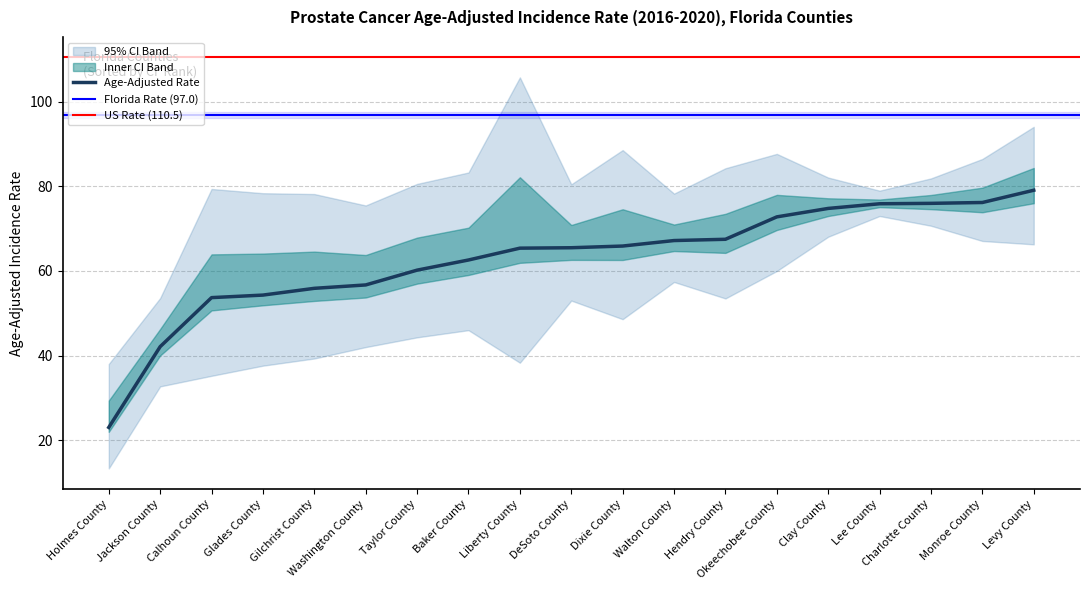

The value of Age-Adjusted Rate at Clay County is 74.8. True or false?

True